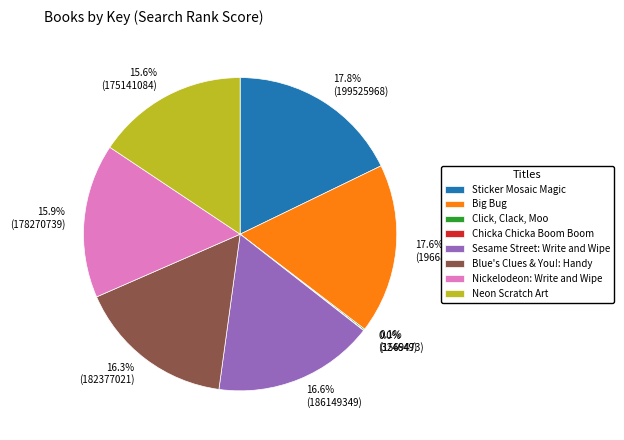

What is the ratio of the value at Sesame Street: Write and Wipe to the value at Sticker Mosaic Magic?

0.9